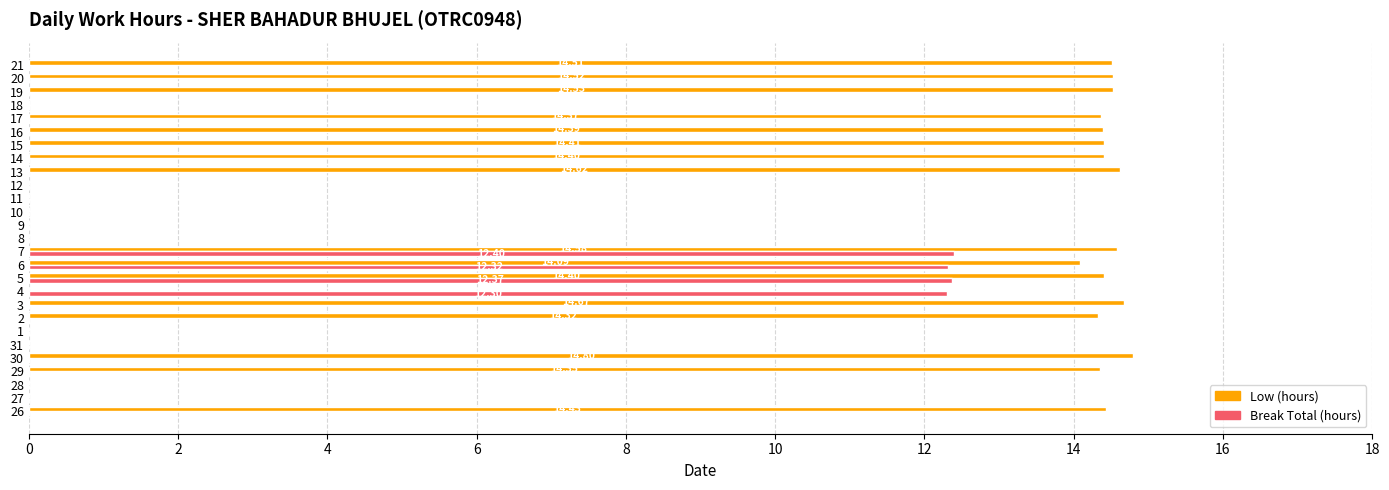

What is the sum of the Low (hours) values at 15 and 7?

29.0